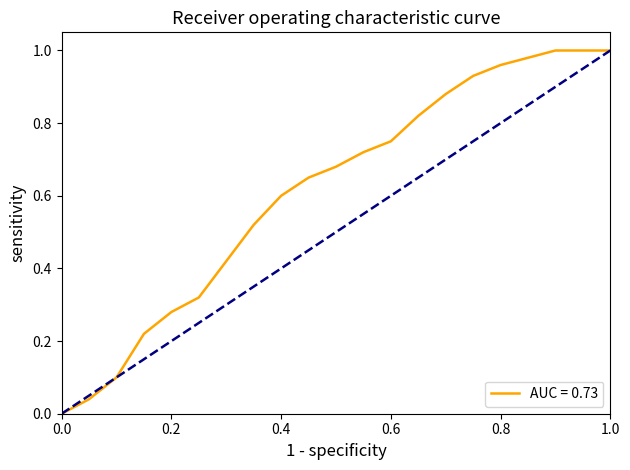

What is the maximum value for Random?

1.0